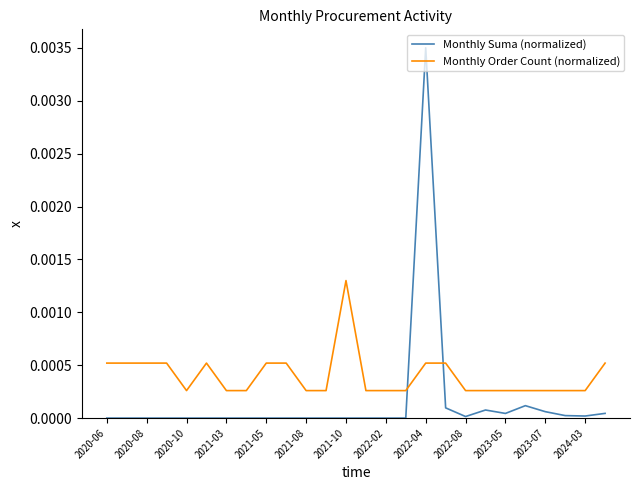

How many intersections are there between Monthly Order Count (normalized) and Monthly Suma (normalized)?

2